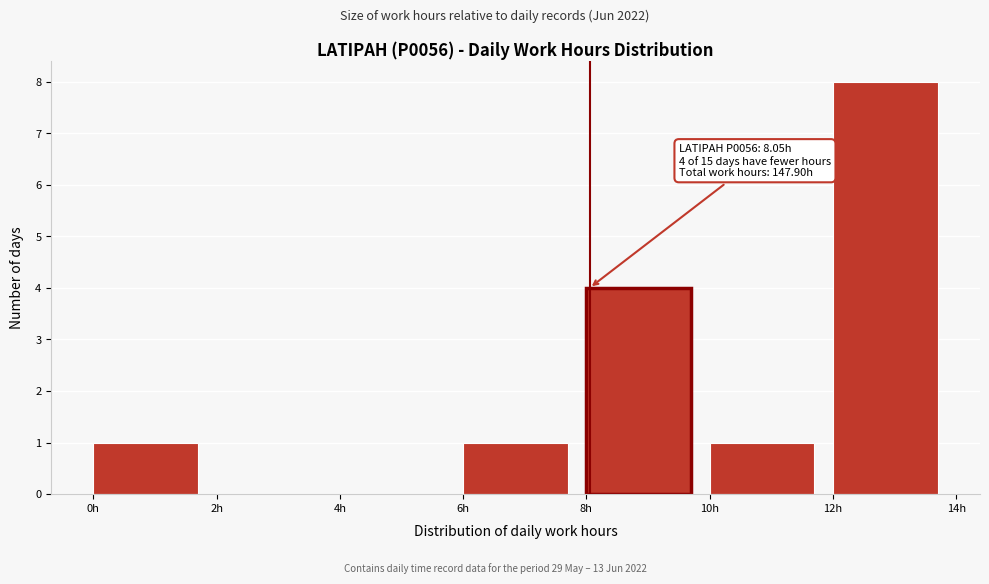

Which range on the x-axis has the tallest bar?

12 to 14